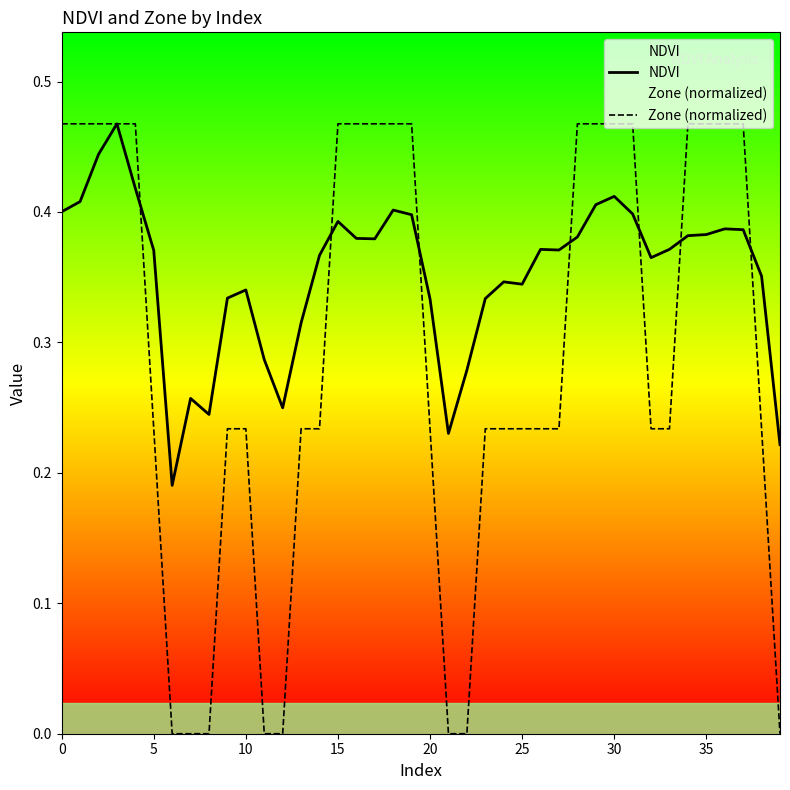

What is the value of the Zone (normalized) point at the 3rd from the left?

0.5